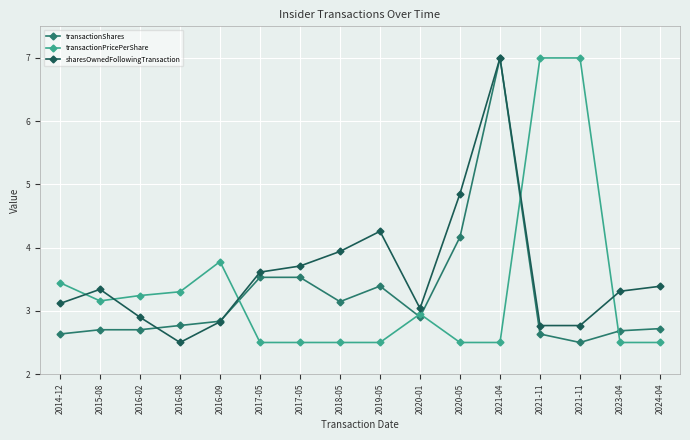

List the series in order of their peak value, lowest first.

transactionShares, transactionPricePerShare, sharesOwnedFollowingTransaction